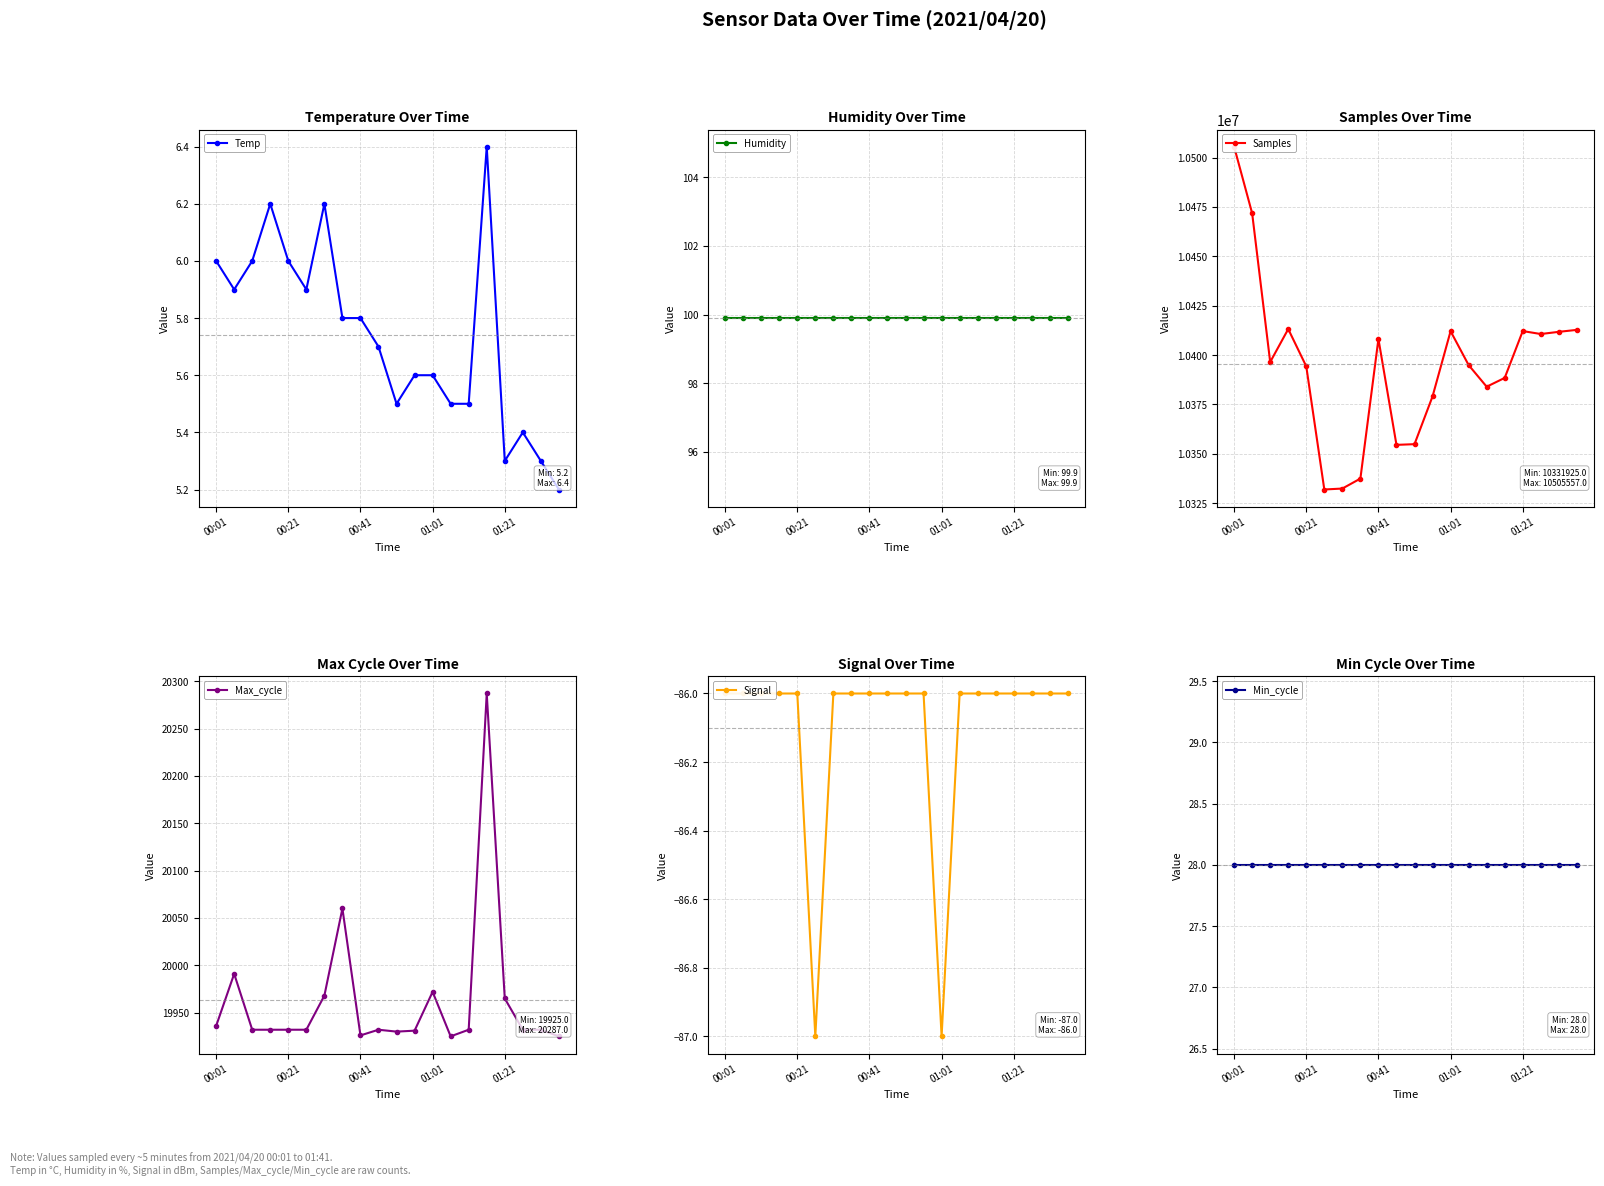

Which label corresponds to the largest value in the chart?

00:01